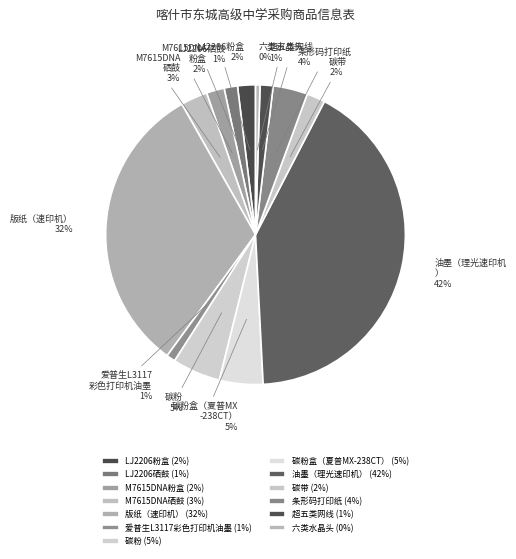

How many segments does this pie chart have?

13